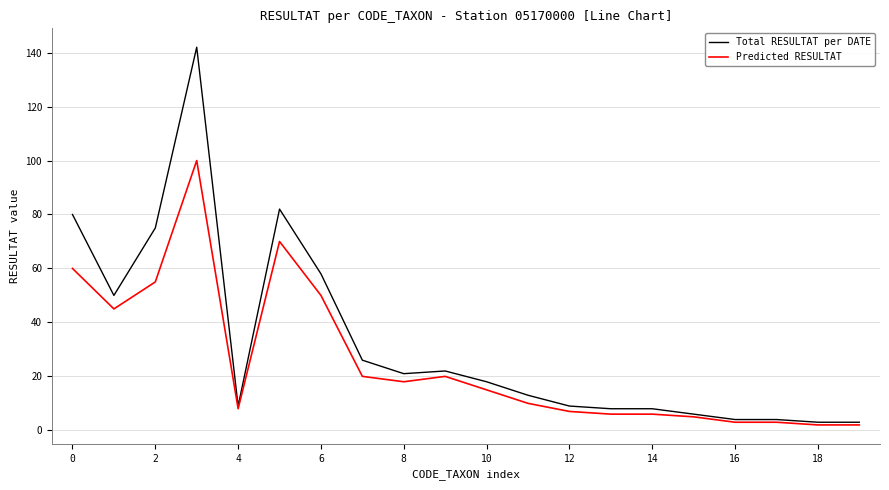

What is the highest value of the Total RESULTAT per DATE series?

142